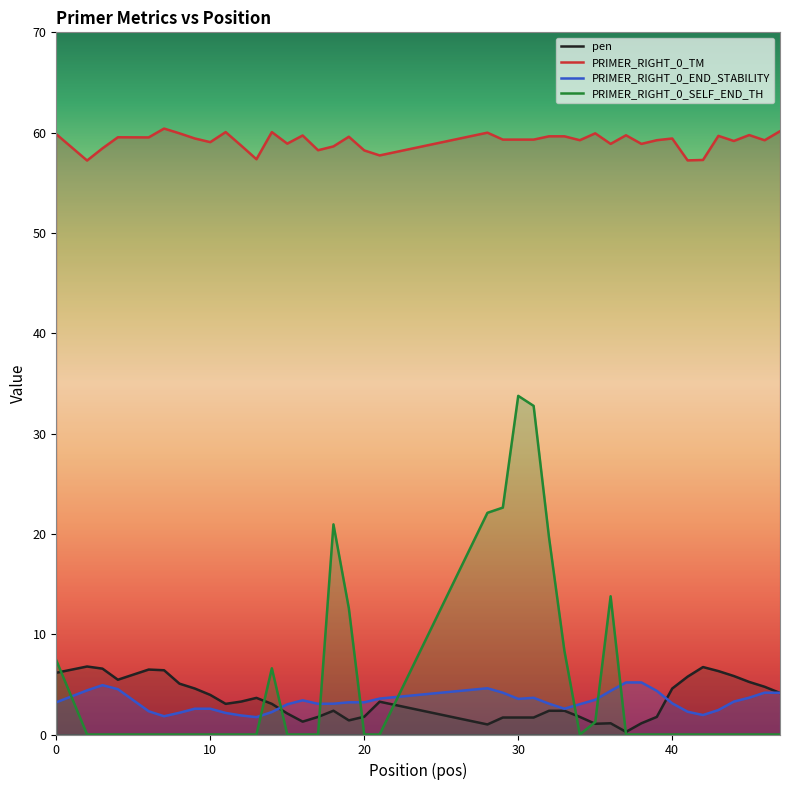

What is the highest value of the pen series?

6.8